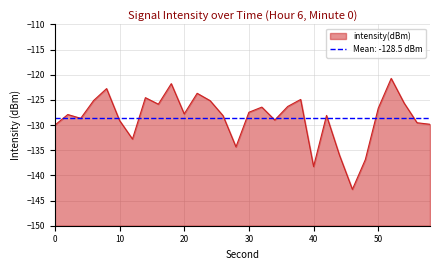

At which category does the chart reach its peak across all series?

52